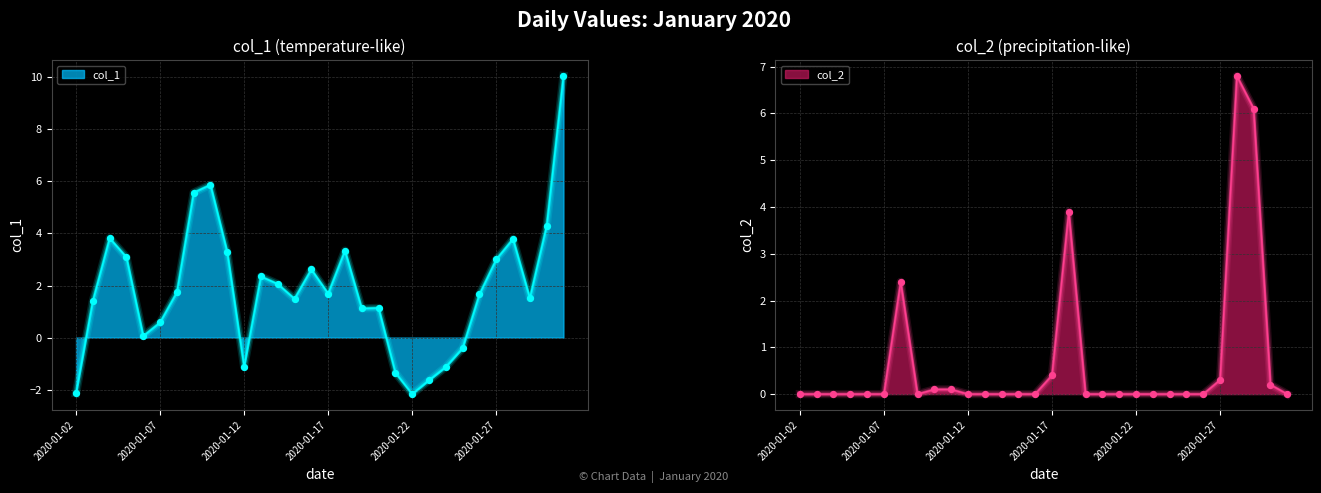

What are all the series names shown in the legend?

col_1, col_2